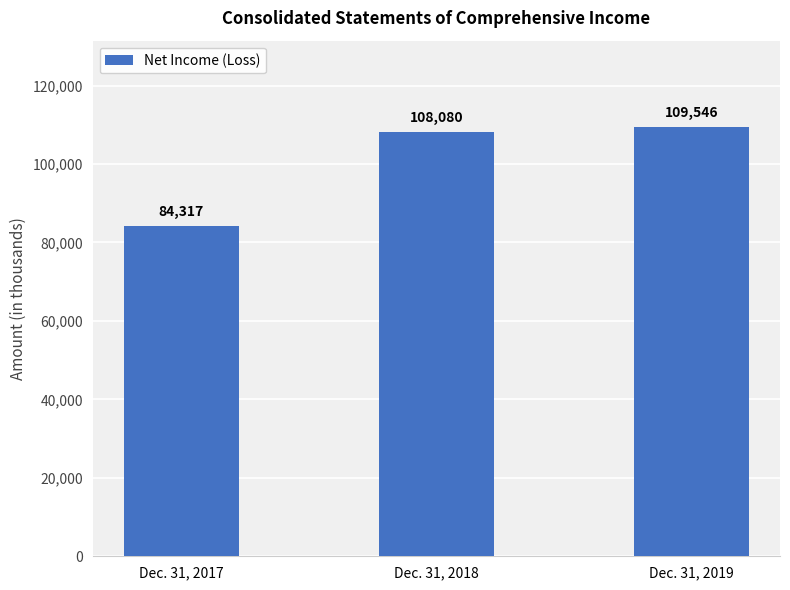

How many series are shown in this chart?

1